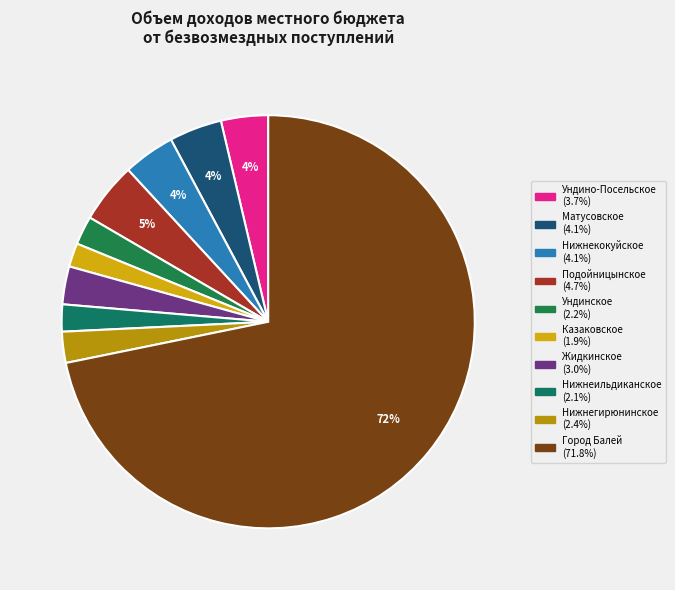

What is the total percentage of Подойницынское and Город Балей?

76.5%